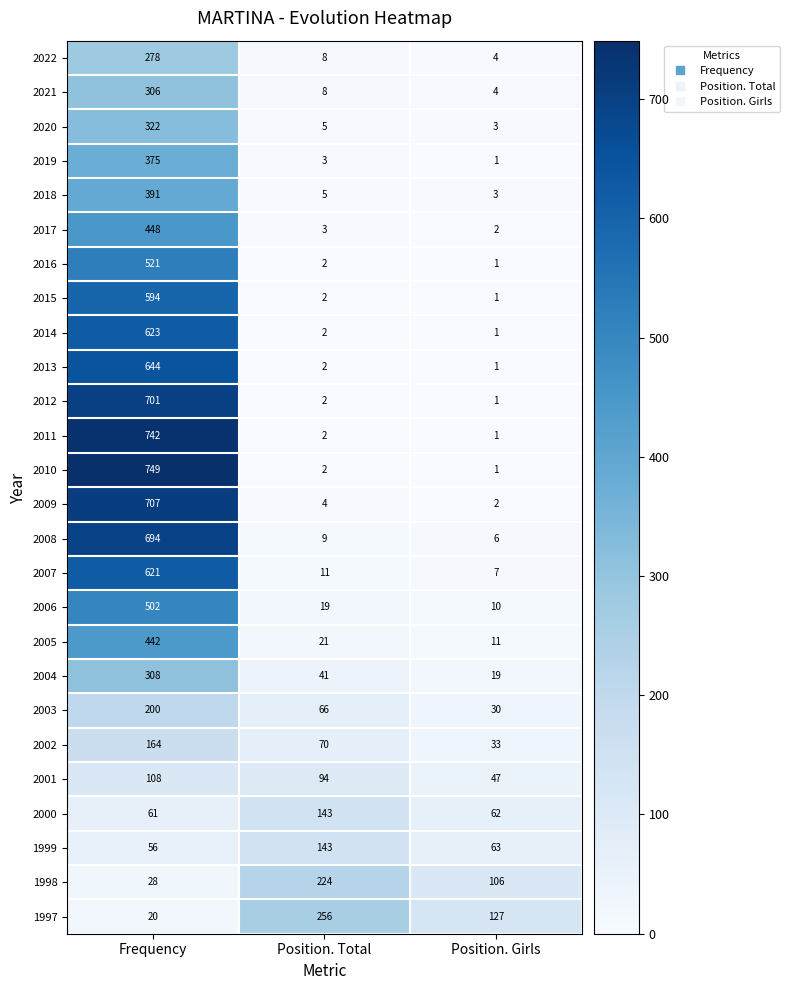

What value does the 2002 series have at Position. Total, to the nearest 10?

70